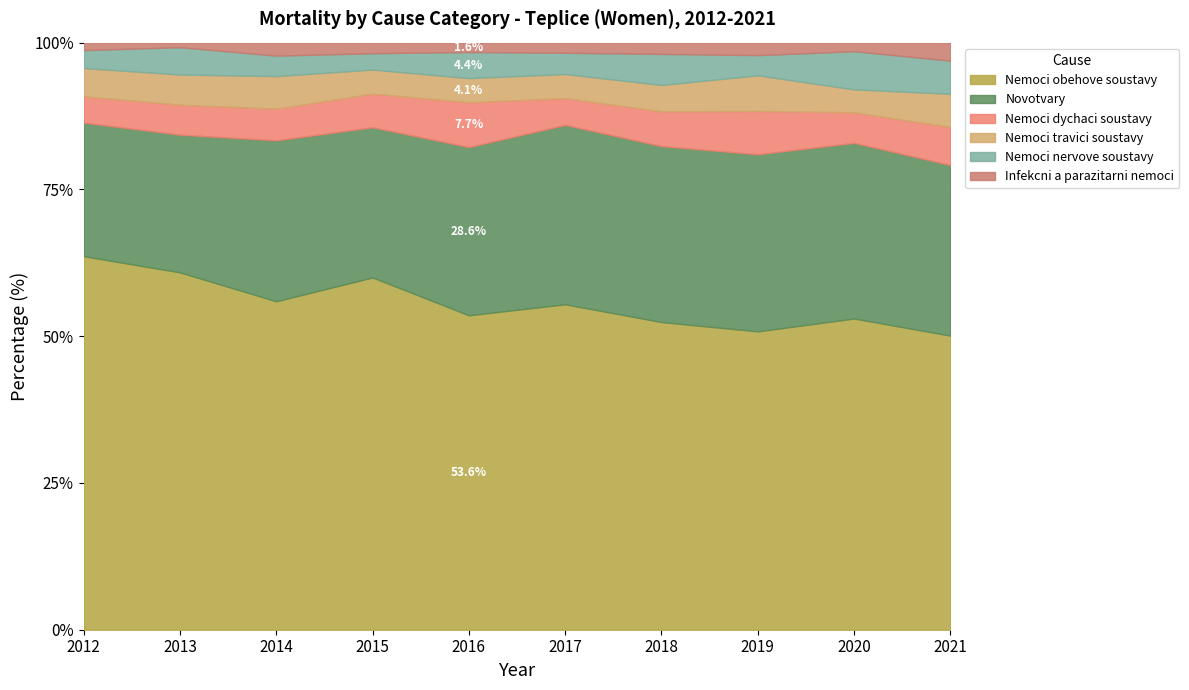

Reading left to right, extract all data points from this chart.

Nemoci obehove soustavy: 2012=397	2013=392	2014=353	2015=366	2016=301	2017=352	2018=327	2019=310	2020=326	2021=293
Novotvary: 2012=142	2013=151	2014=173	2015=156	2016=161	2017=194	2018=187	2019=184	2020=184	2021=170
Nemoci dychaci soustavy: 2012=28	2013=33	2014=34	2015=35	2016=43	2017=29	2018=37	2019=45	2020=32	2021=38
Nemoci travici soustavy: 2012=30	2013=33	2014=35	2015=25	2016=23	2017=26	2018=28	2019=37	2020=24	2021=33
Nemoci nervove soustavy: 2012=19	2013=30	2014=22	2015=17	2016=25	2017=23	2018=33	2019=21	2020=40	2021=33
Infekcni a parazitarni nemoci: 2012=8	2013=5	2014=14	2015=11	2016=9	2017=11	2018=12	2019=13	2020=9	2021=18